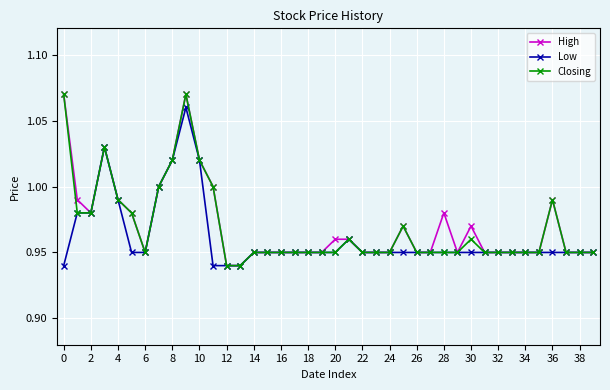

True or false: Low has more than 0 interior local peaks.

True